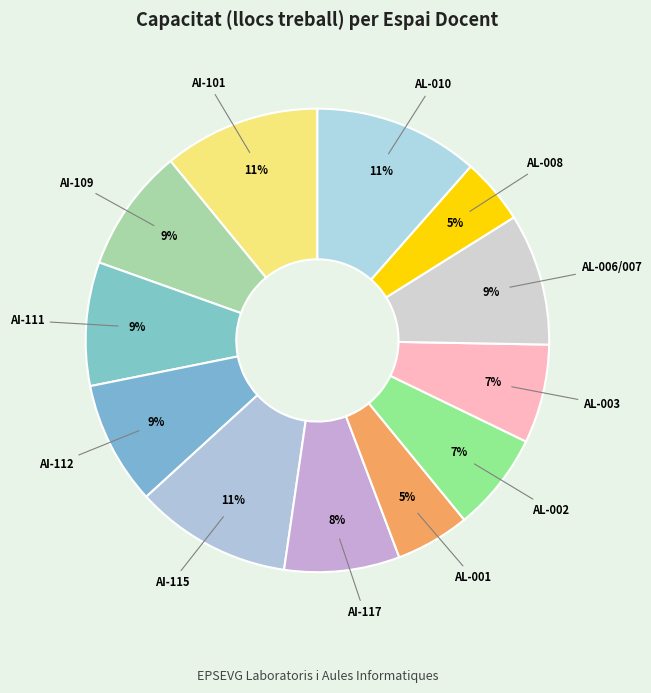

True or false: AL-002 accounts for 1% of the total.

False